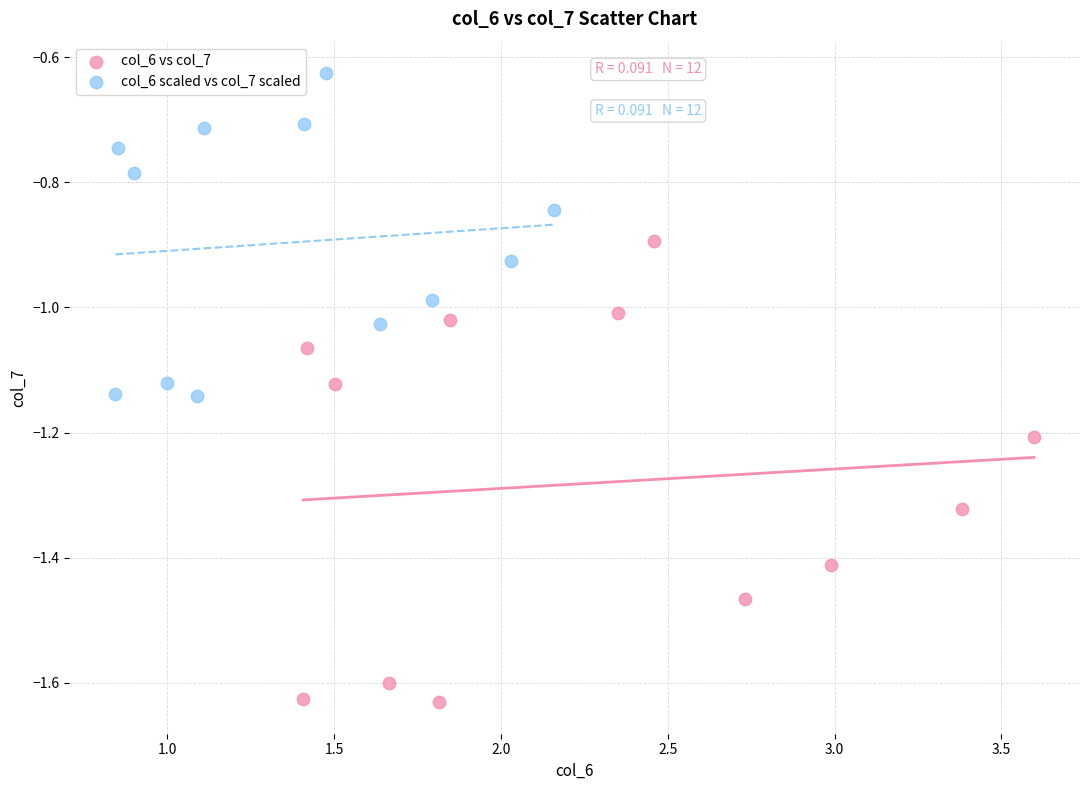

Which series has the widest spread of Y values?

col_6 vs col_7